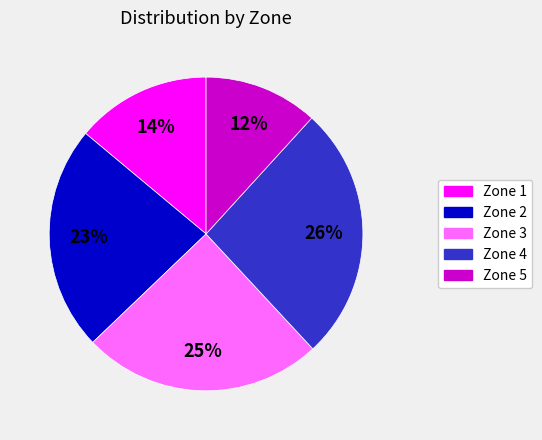

What is the ratio of the value at Zone 2 to the value at Zone 4?

0.9